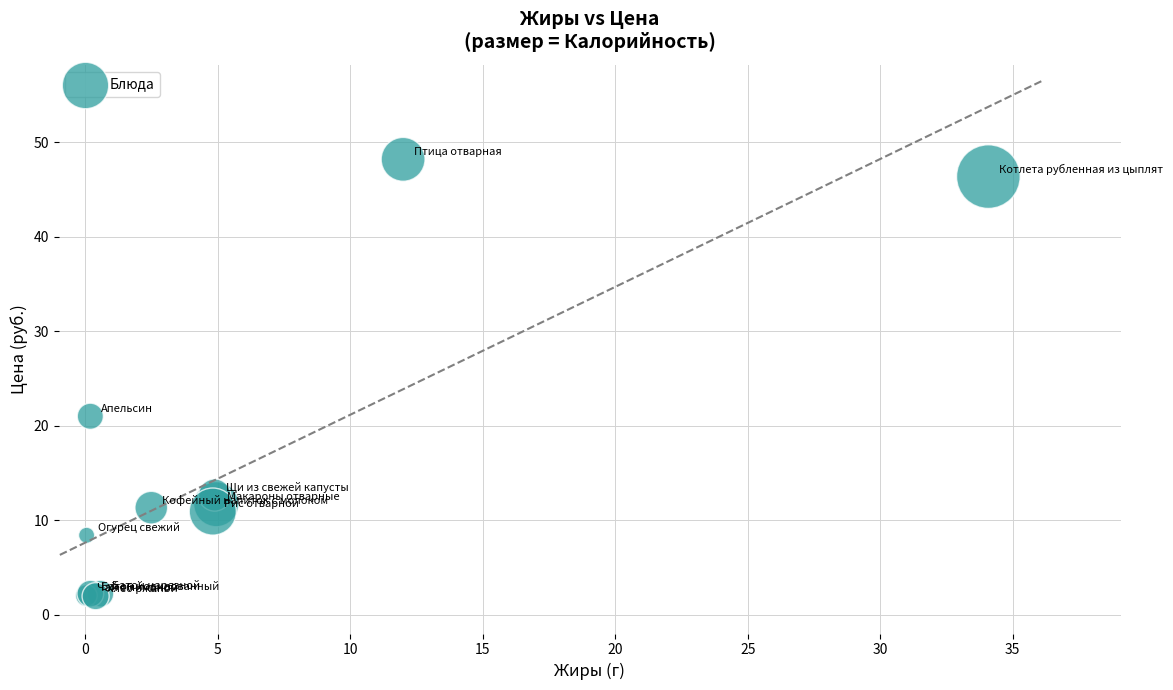

What Y value in the scatter plot is closest to 25?

21.0